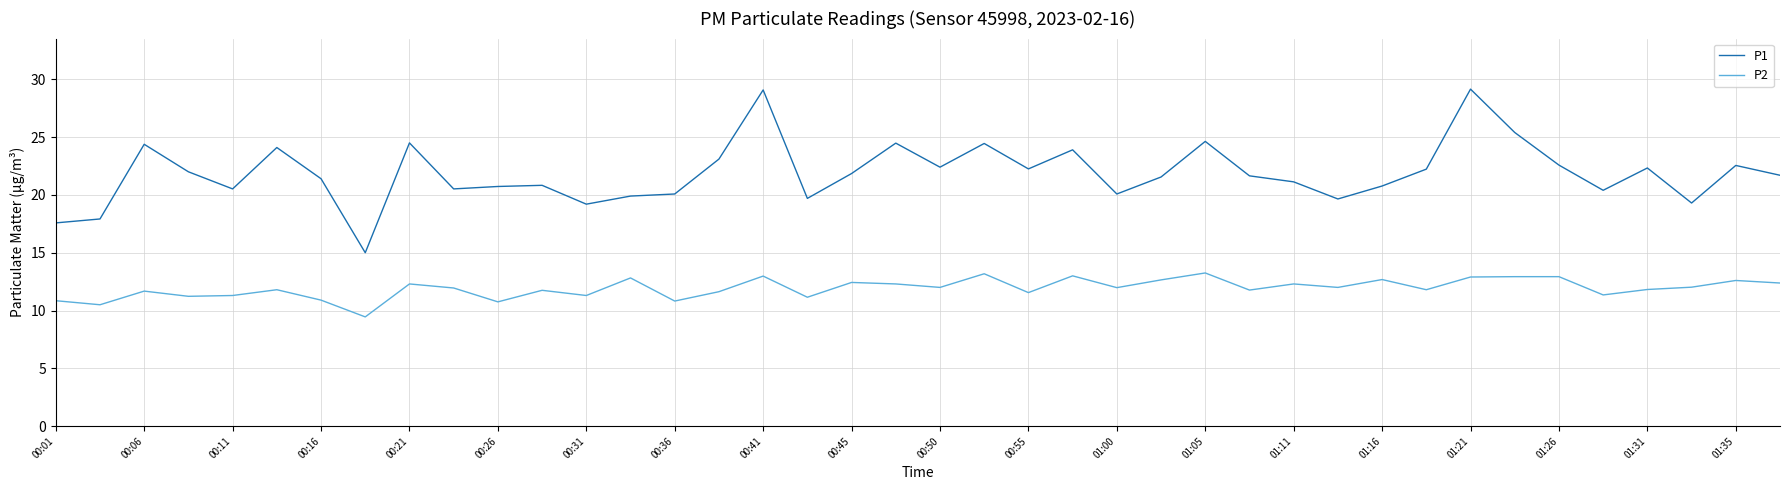

Which series has the largest total across all categories?

P1